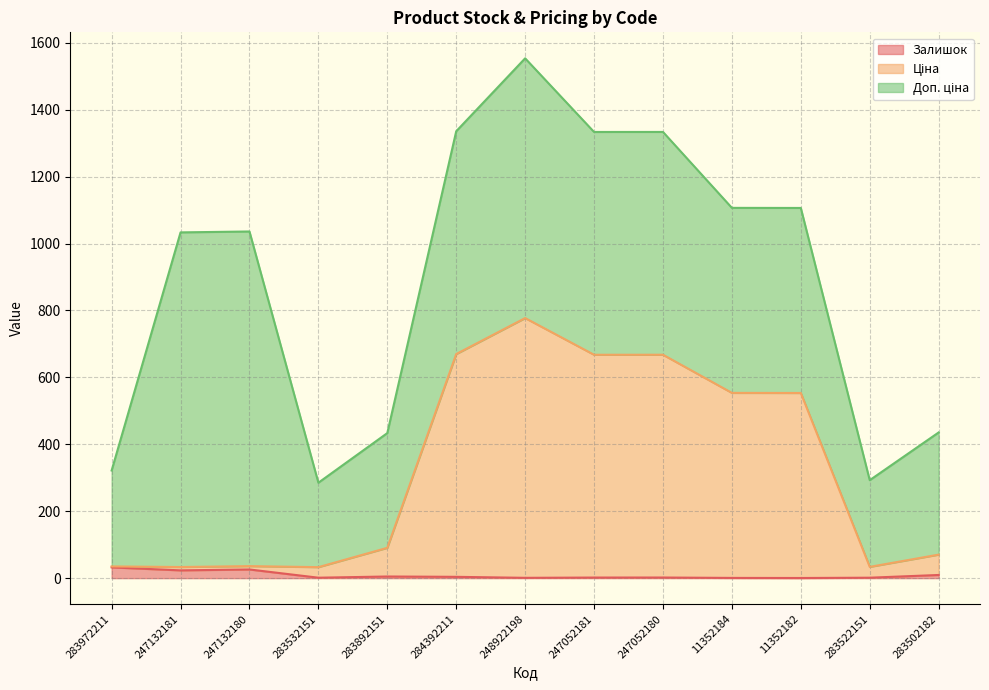

What is the difference between the second highest and minimum values in the Ціна series?

636.8